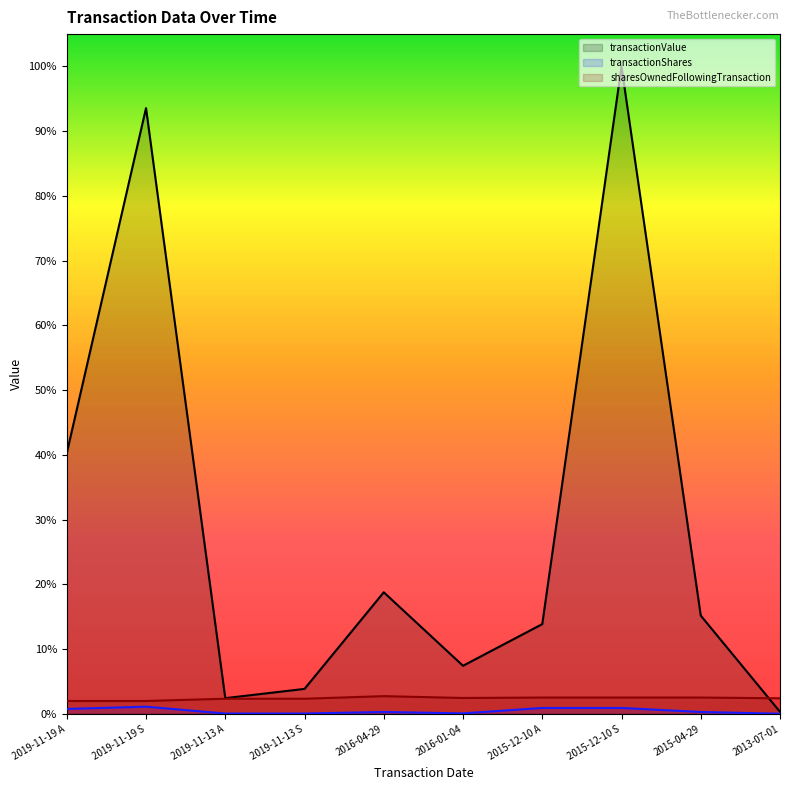

Rank the categories by sharesOwnedFollowingTransaction value from highest to lowest.

2016-04-29, 2015-12-10 A, 2015-12-10 S, 2015-04-29, 2016-01-04, 2013-07-01, 2019-11-13 A, 2019-11-13 S, 2019-11-19 A, 2019-11-19 S